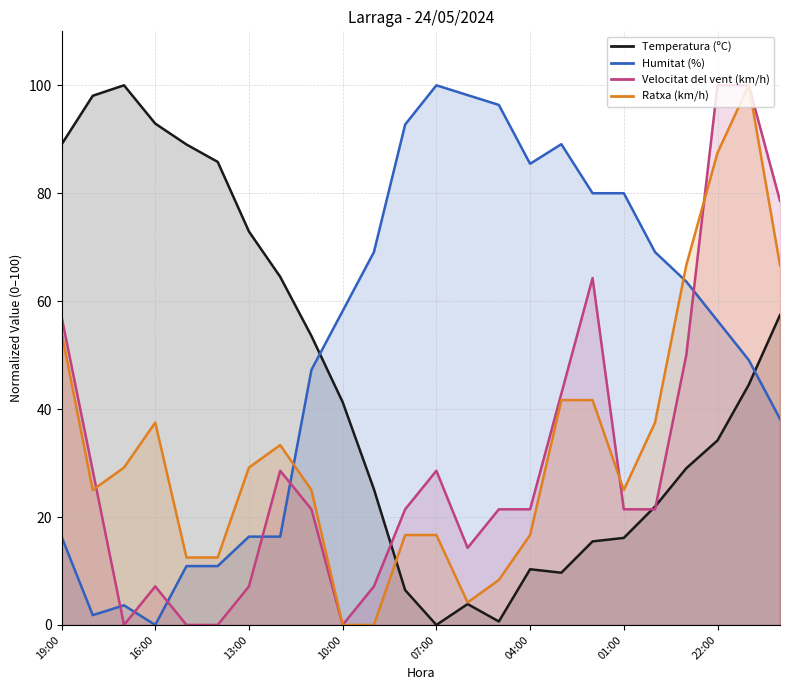

How many distinct data groups are displayed?

4